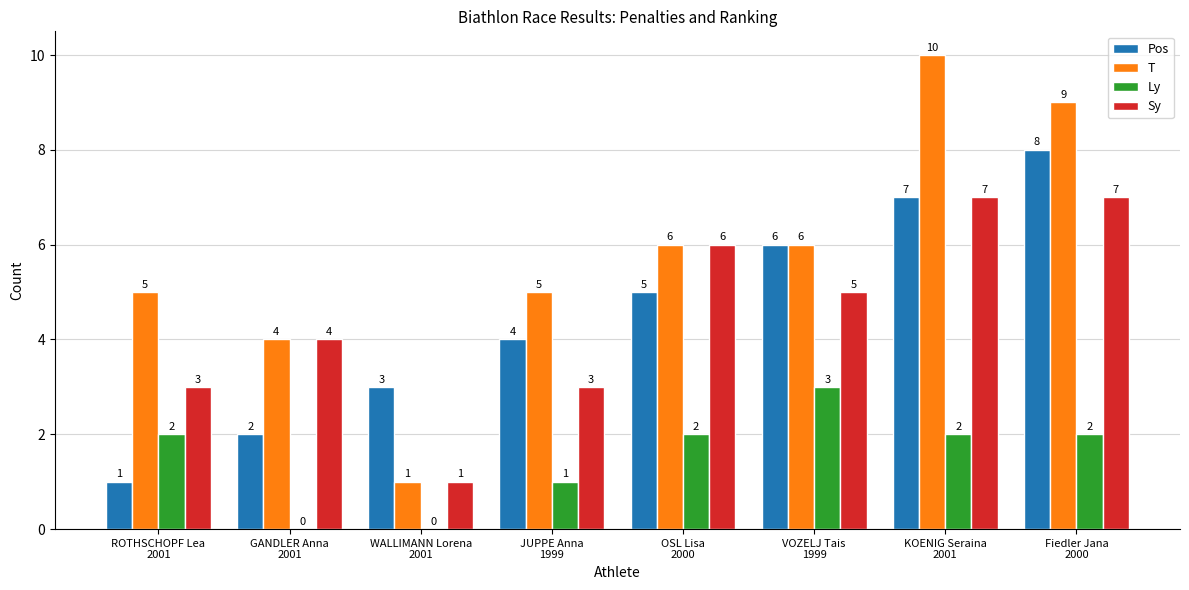

What is the maximum value for Pos?

8